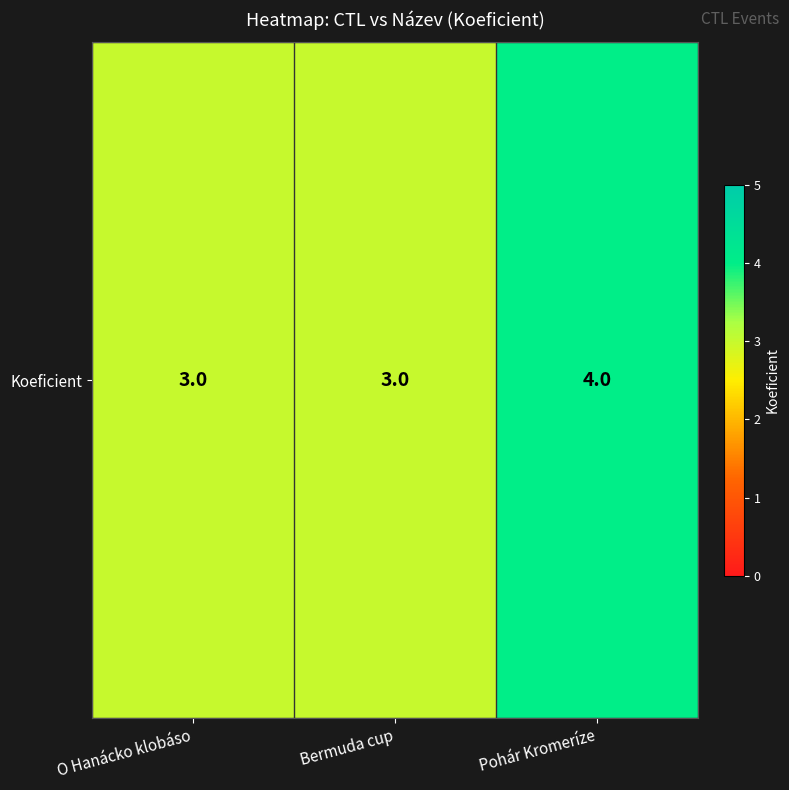

What is the difference between the maximum and second lowest values?

1